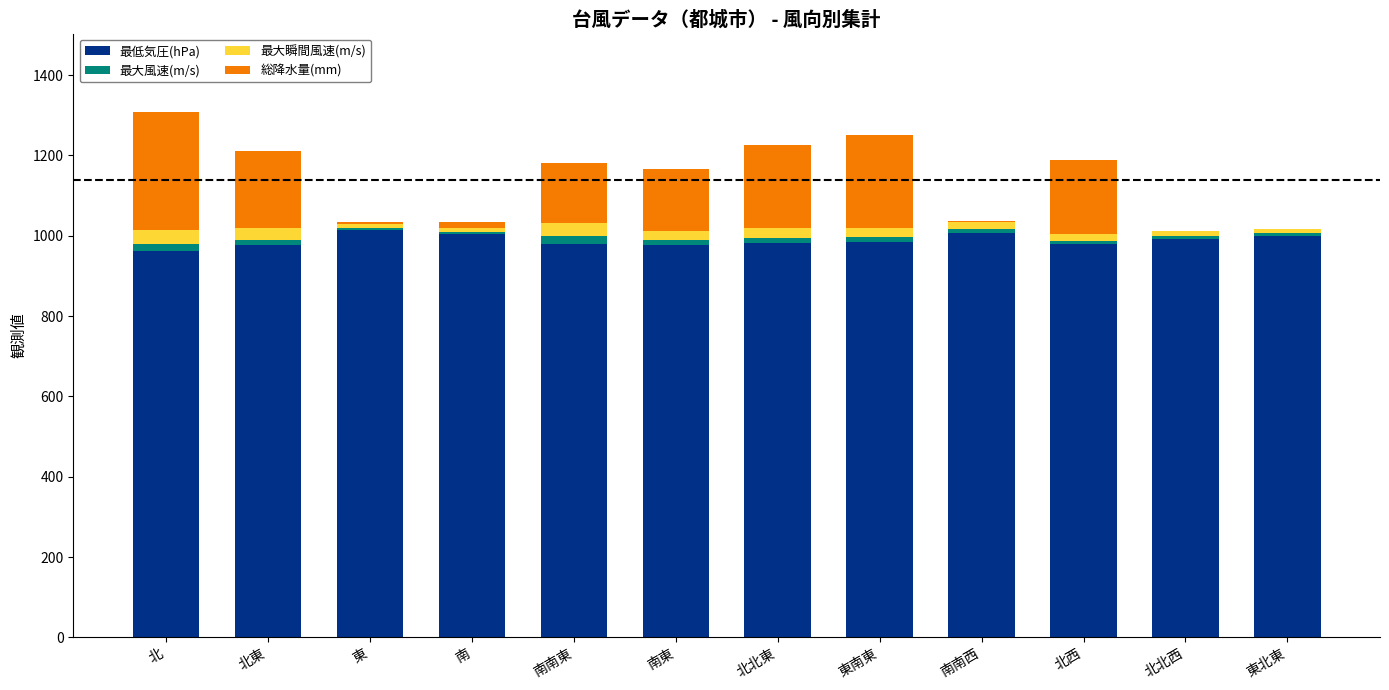

What is the highest value of the 最低気圧(hPa) series?

1014.0